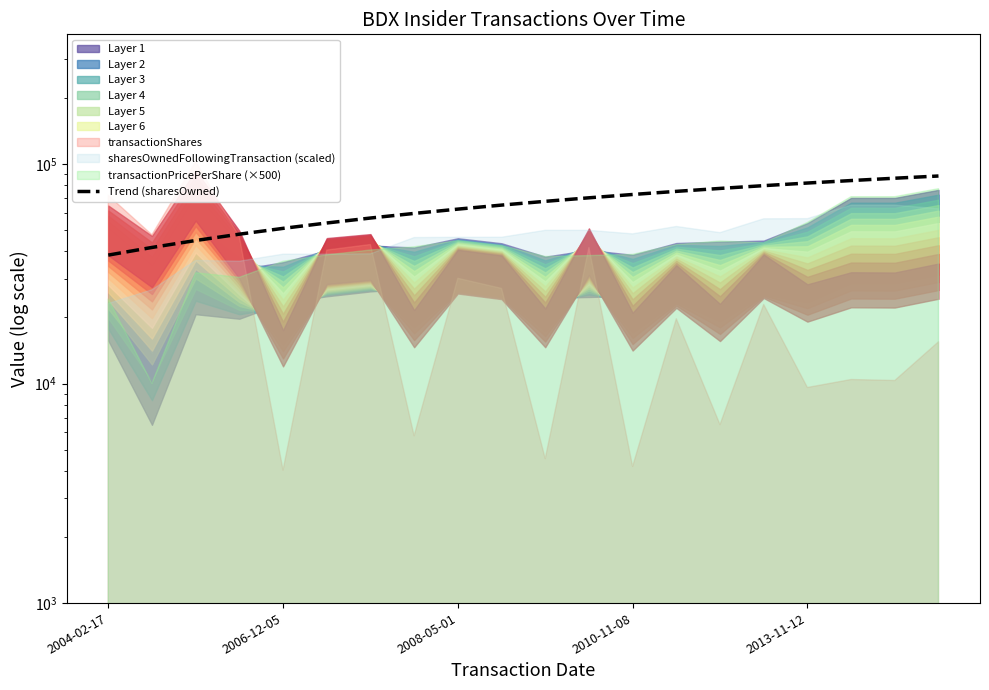

How many lines are shown in the chart?

1